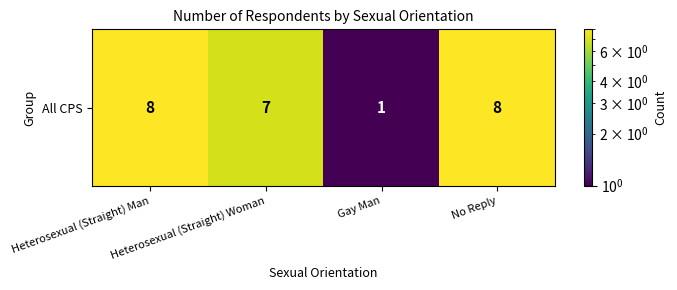

At which label is the value closest to 4?

Heterosexual (Straight) Woman